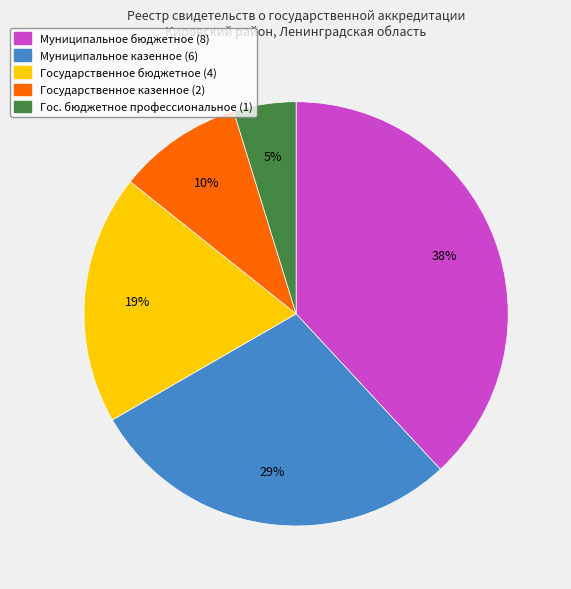

Does any single category account for the majority?

No